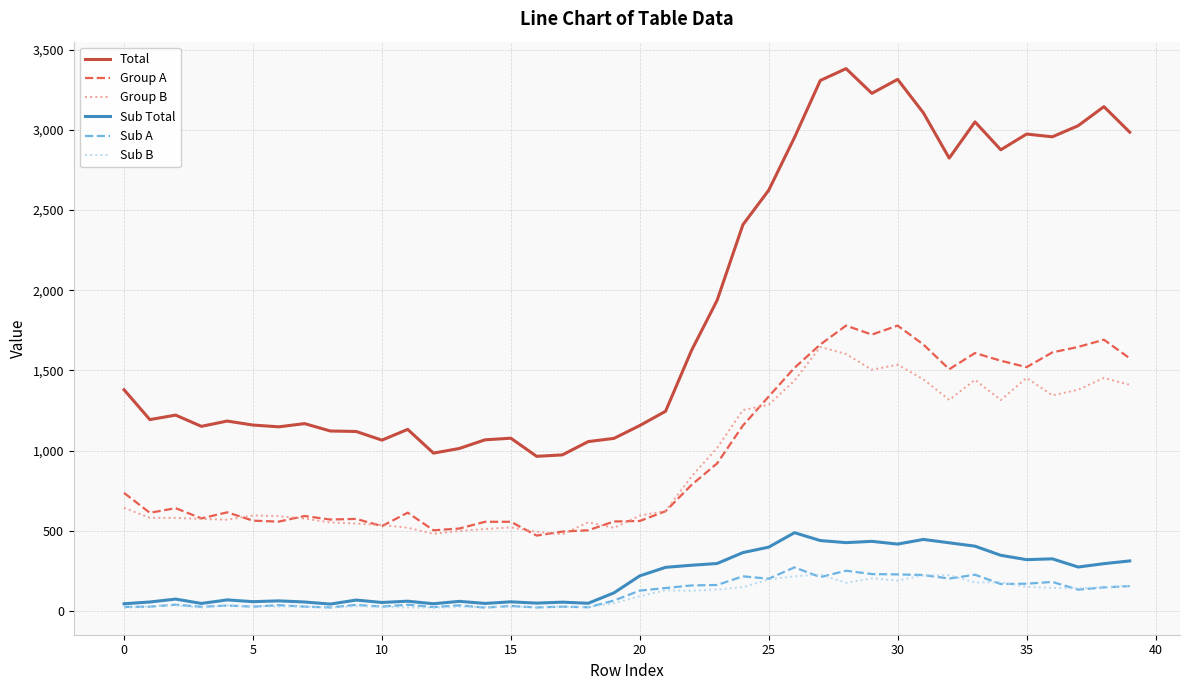

True or false: Sub A and Group A cross at least once.

False